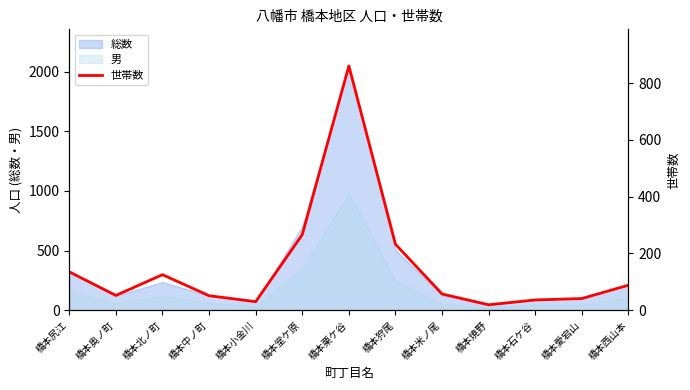

Which has a higher value, 橋本小金川 or 橋本愛宕山?

橋本愛宕山